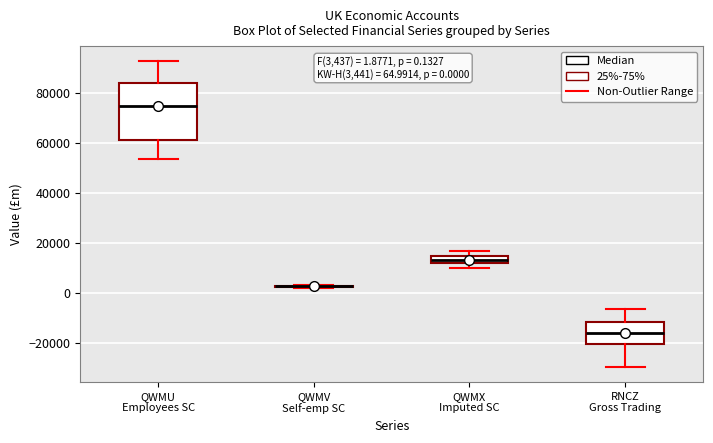

Which box is the tallest, from its lower edge to its upper edge?

QWMU Employees SC